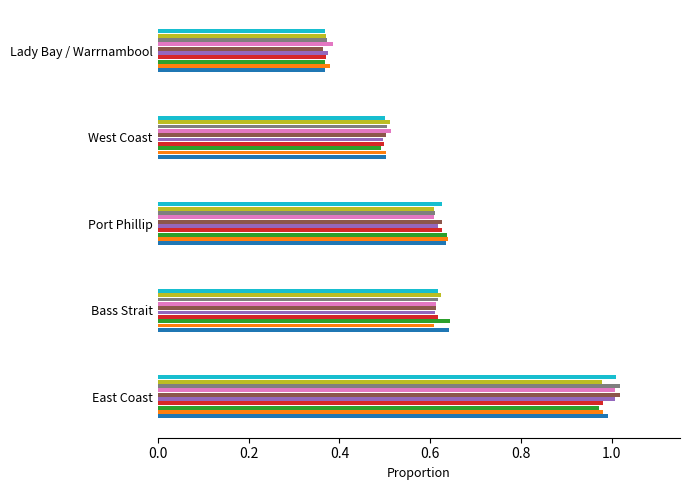

Which category has the lowest value across all series?

Lady Bay / Warrnambool